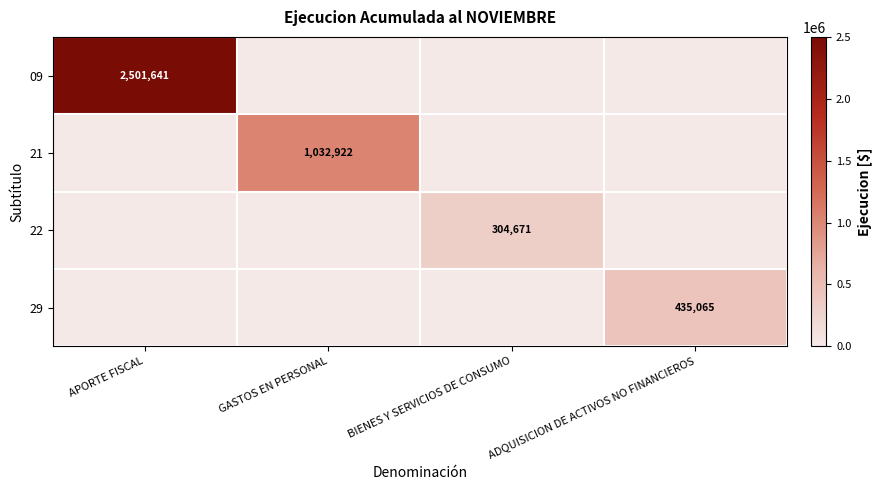

At which category is the sum across all series the highest?

APORTE FISCAL